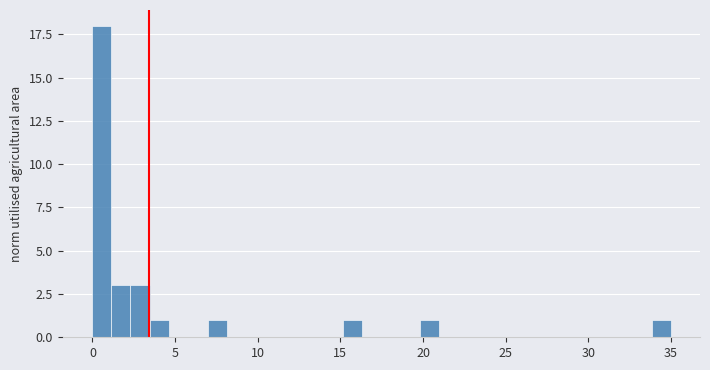

Read against the x-axis, roughly where is the centre of the tallest bar?

0.5